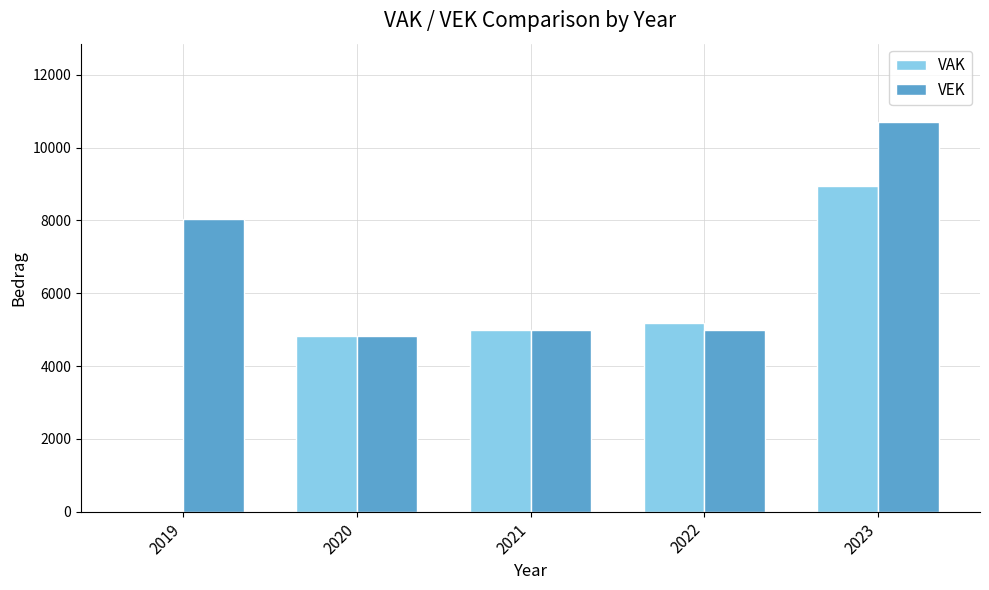

True or false: VAK has a value of 8952 at 2023.

True